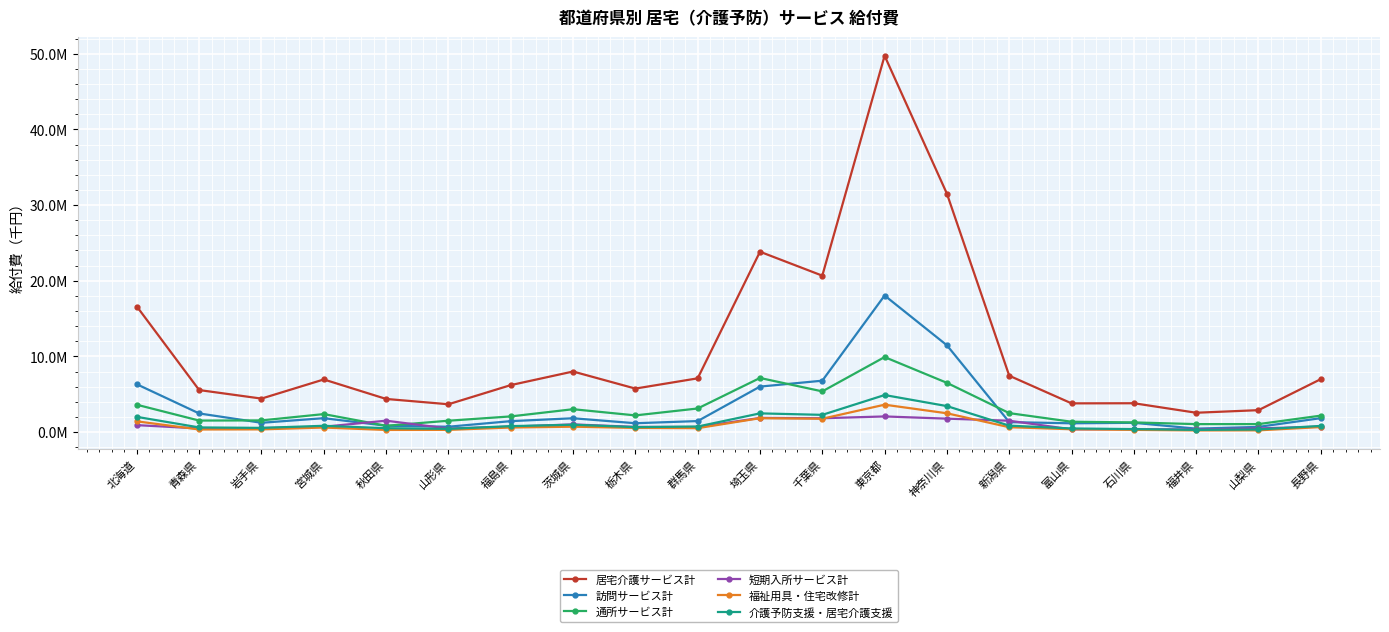

What is the minimum value for 福祉用具・住宅改修計?

218469.9